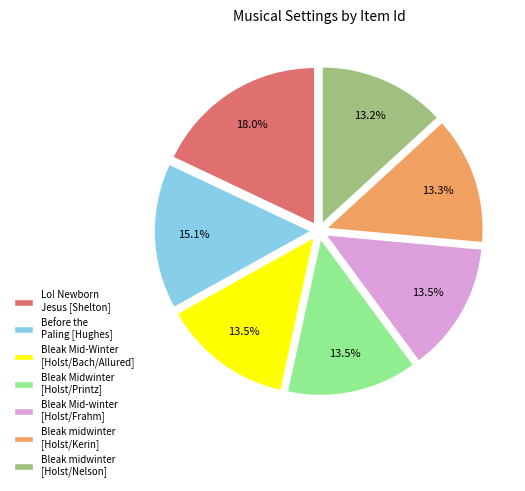

What portion of the pie excludes Bleak Mid-winter [Holst/Frahm]?

86.5%